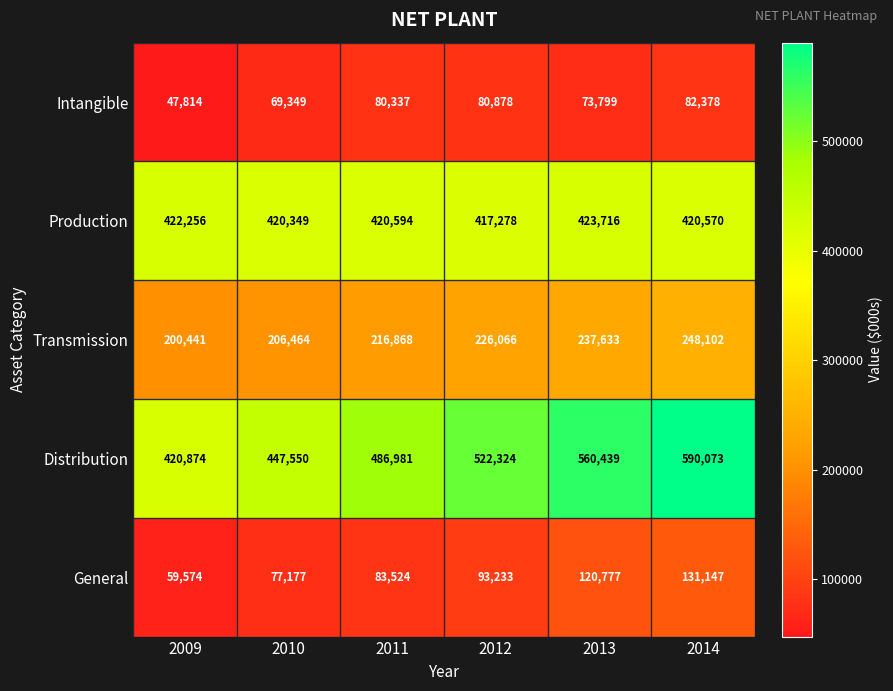

Between 2010 and 2012, which series saw the biggest shift?

Distribution